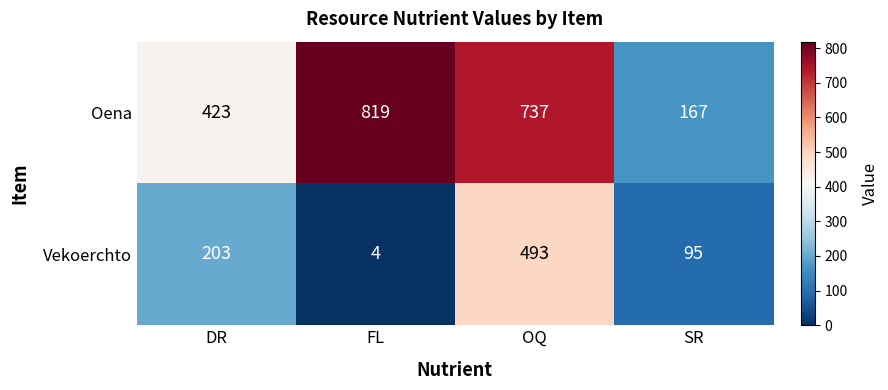

What is the highest value of the Vekoerchto series?

493